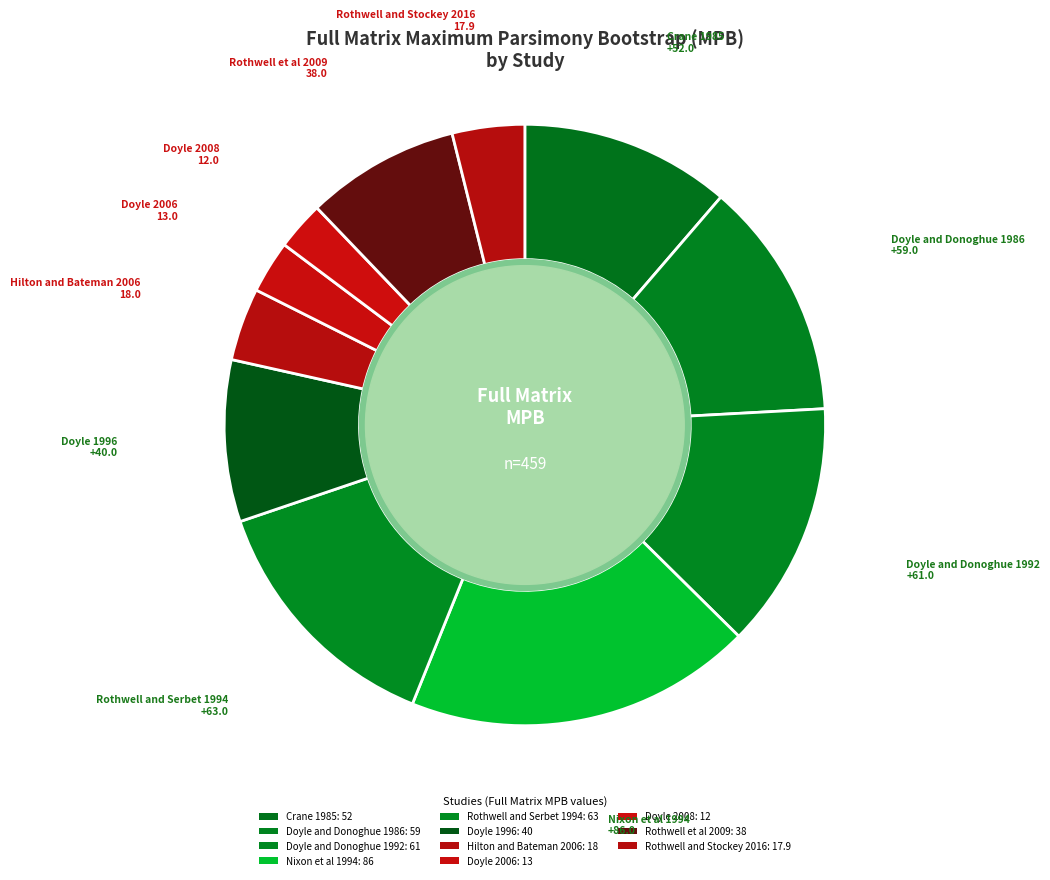

To the nearest percent, what is the combined percentage of Doyle 2008 and Doyle 1996?

11%